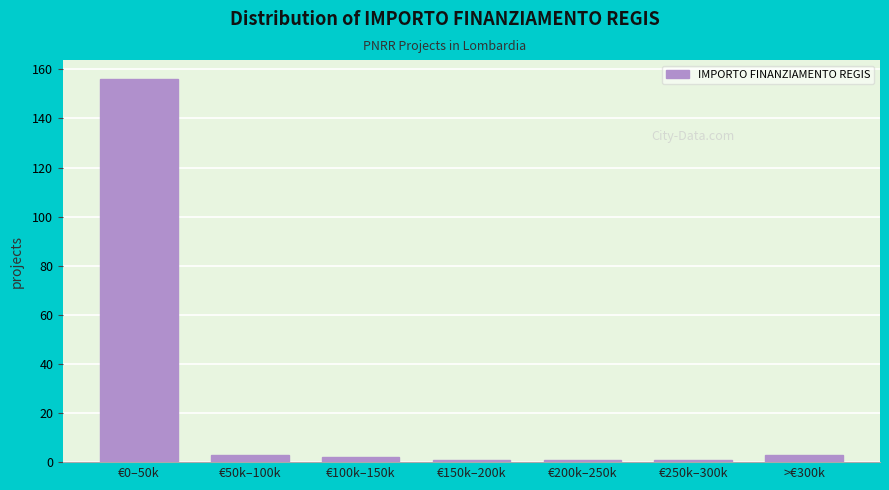

Reading right to left, list all the values displayed in this chart.

3	1	1	1	2	3	156